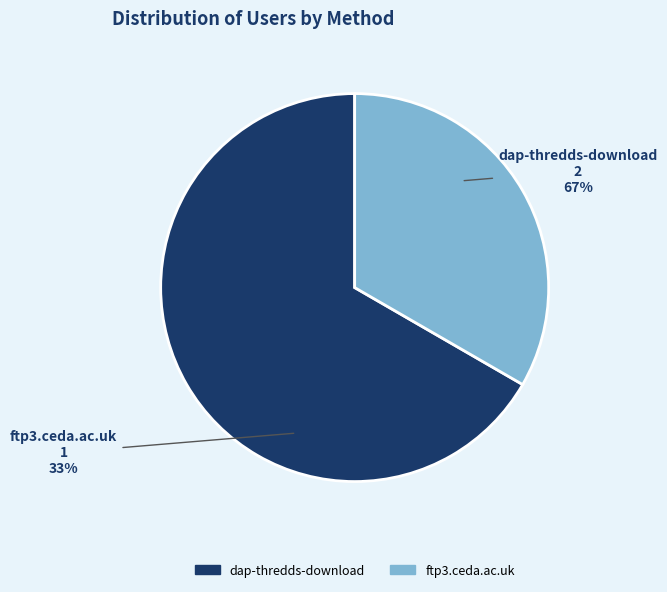

To the nearest percent, what portion does dap-thredds-download represent?

67%